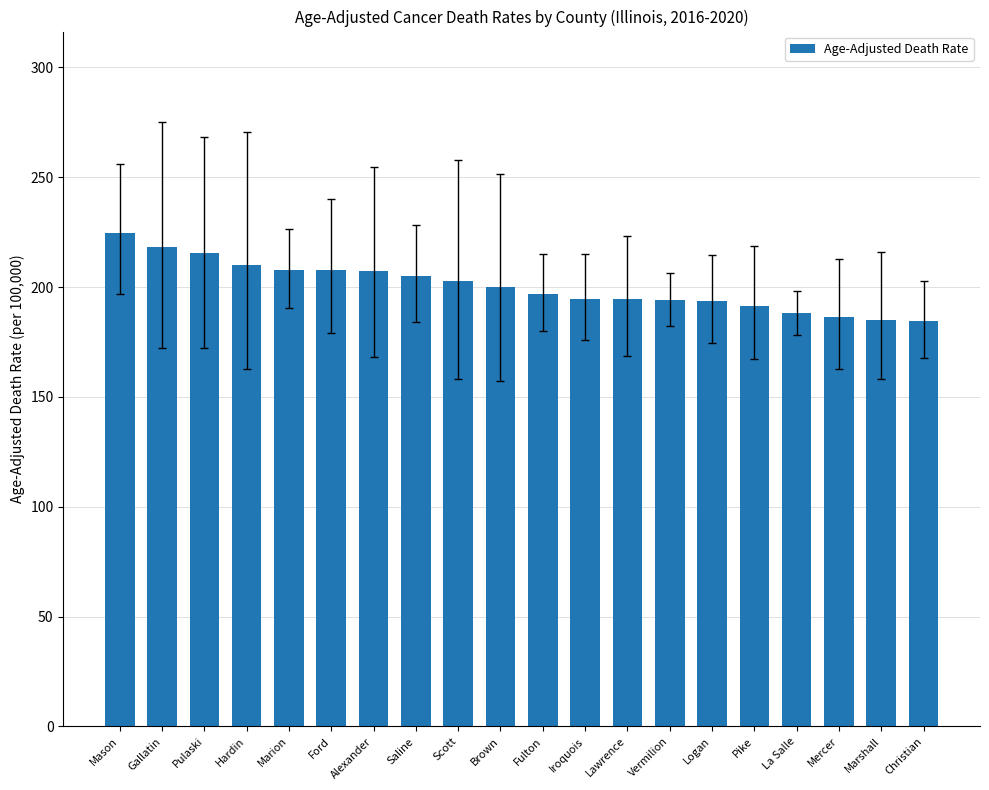

Approximately how many times larger is the value at Hardin compared to Marion?

1.0